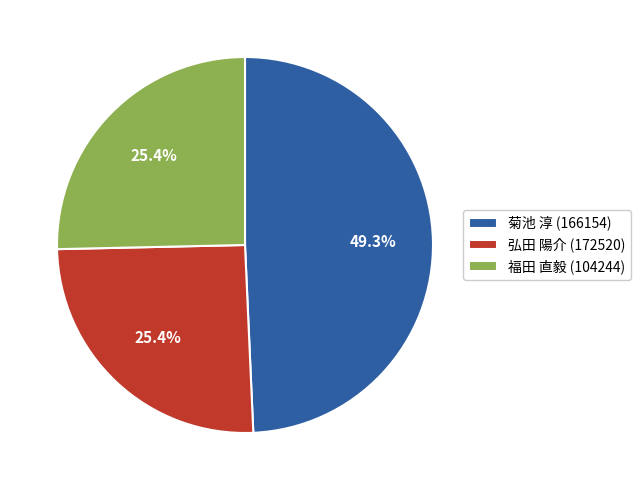

Approximately how many times larger is the value at 弘田 陽介 (172520) compared to 福田 直毅 (104244)?

1.0